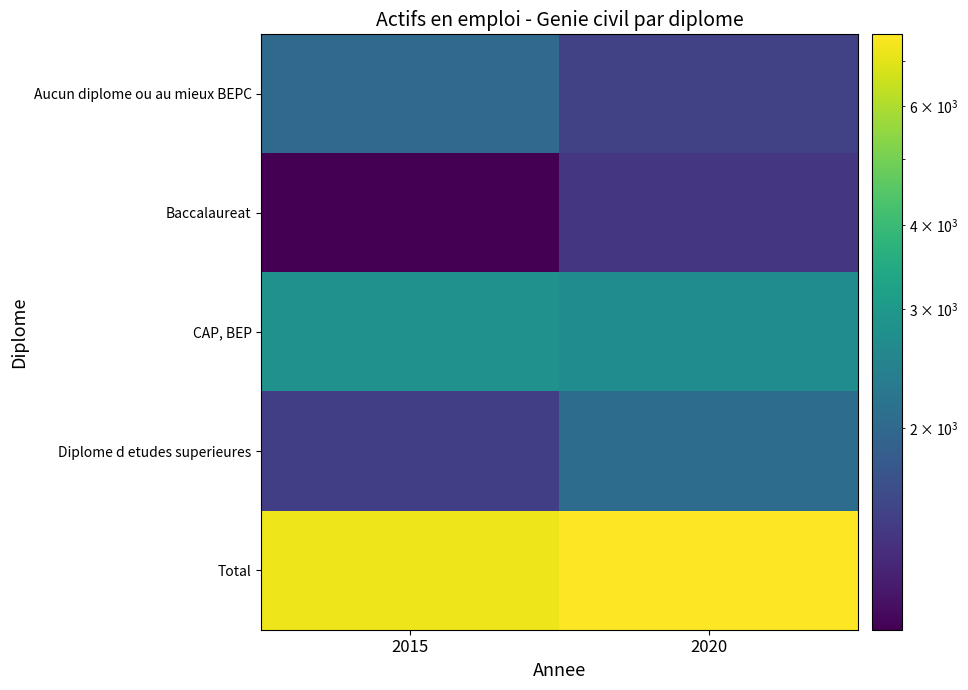

At 2015, list the series in order from smallest to largest.

Baccalaureat, Diplome d etudes superieures, Aucun diplome ou au mieux BEPC, CAP, BEP, Total